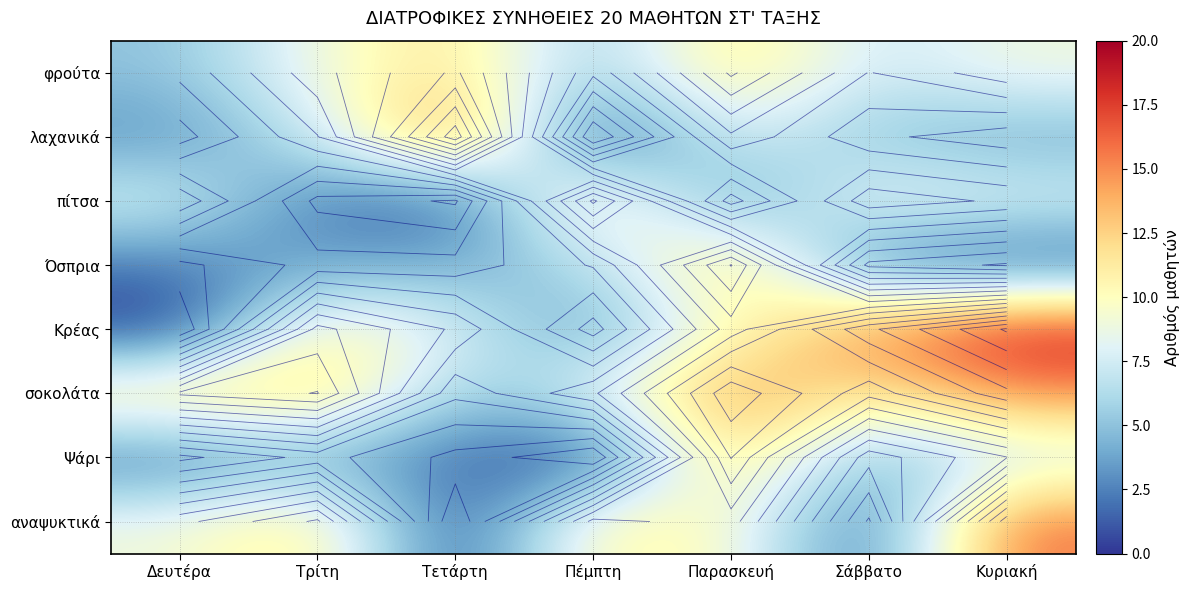

The value of λαχανικά at Παρασκευή is 12. True or false?

False